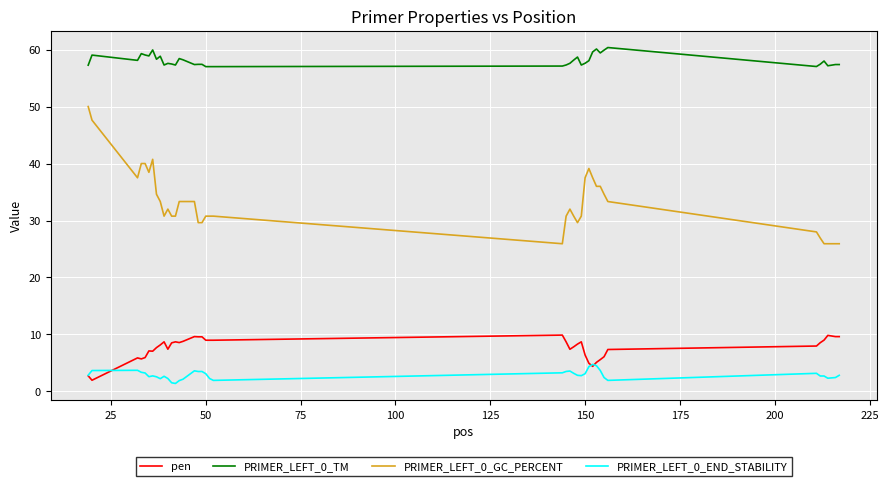

List the series in order of their peak value, lowest first.

PRIMER_LEFT_0_END_STABILITY, pen, PRIMER_LEFT_0_GC_PERCENT, PRIMER_LEFT_0_TM